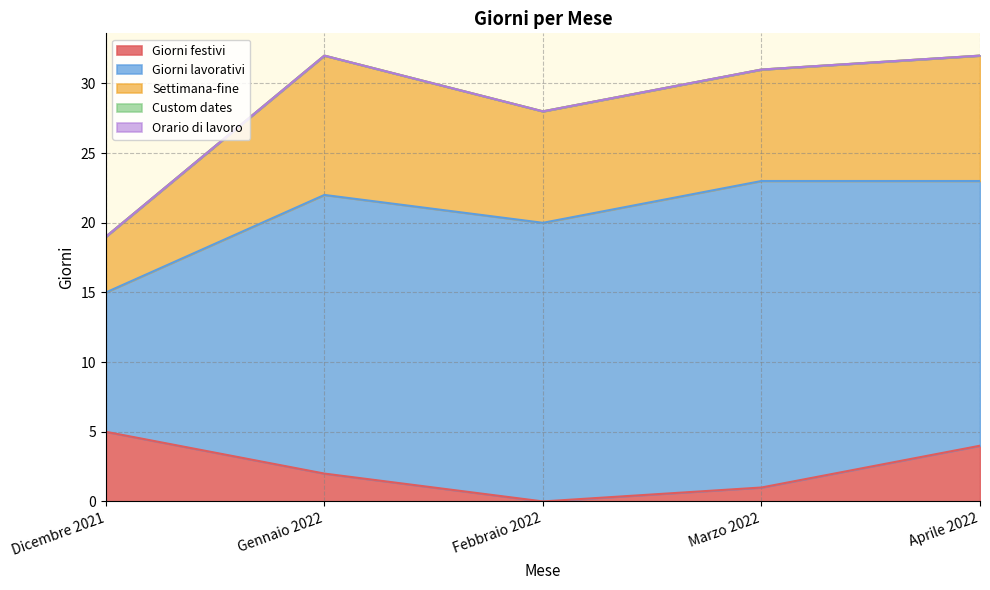

What is the highest value of the Giorni festivi series?

5